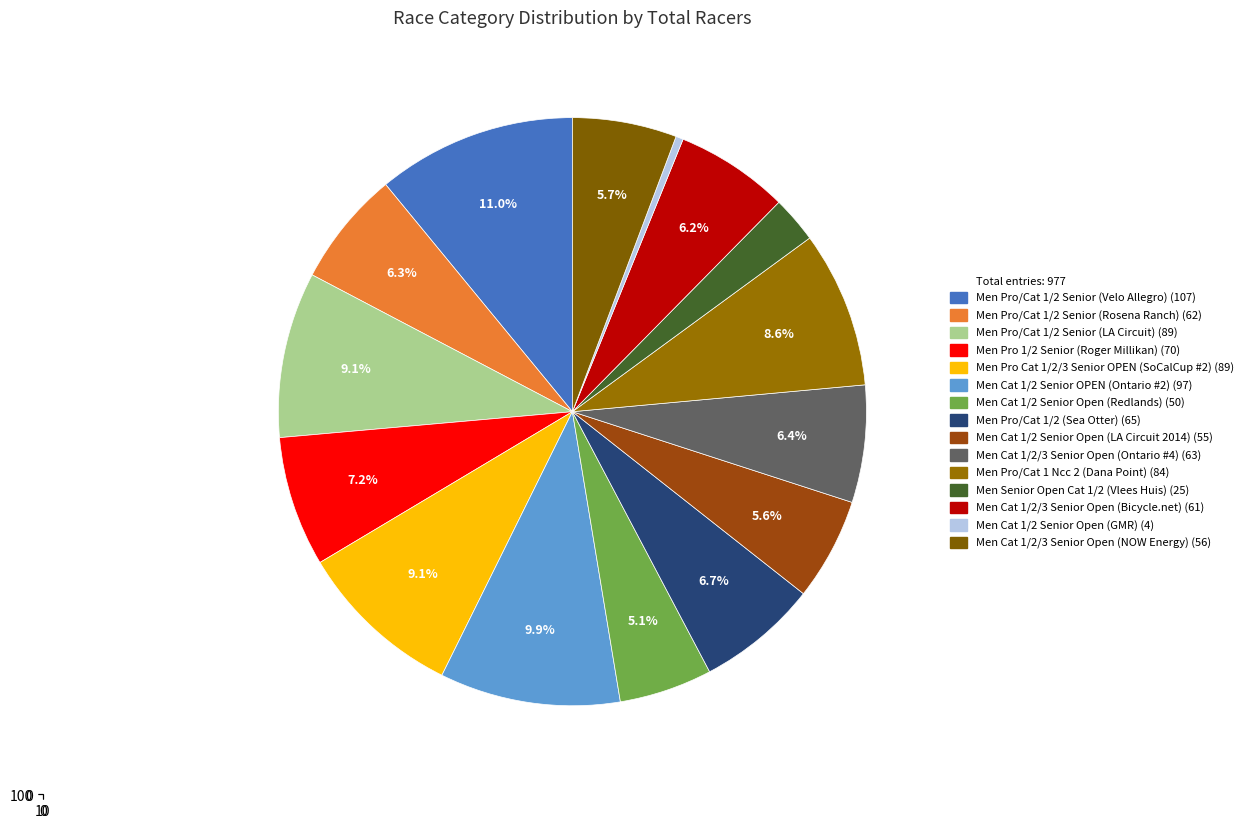

How many segments does this pie chart have?

15